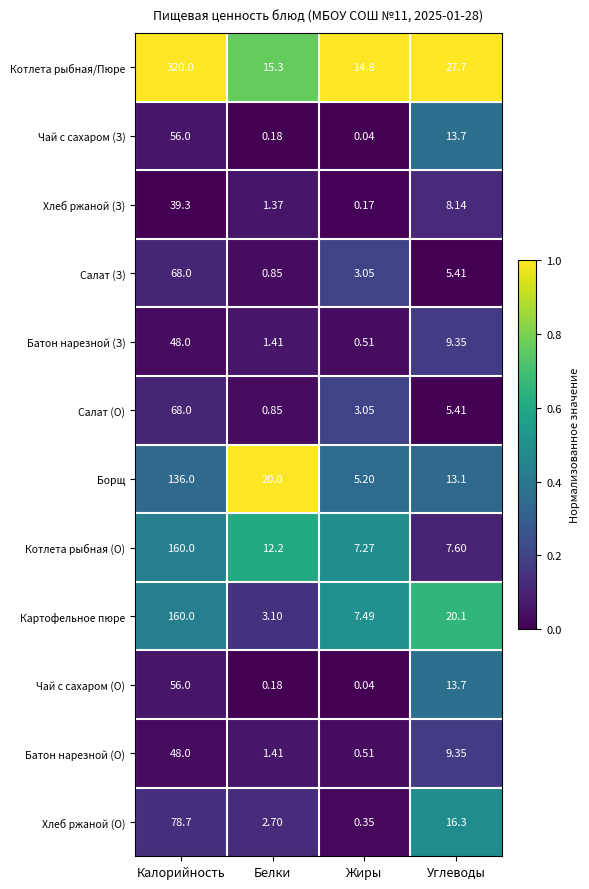

Where is Хлеб ржаной (О) nearest to the value 39?

Углеводы